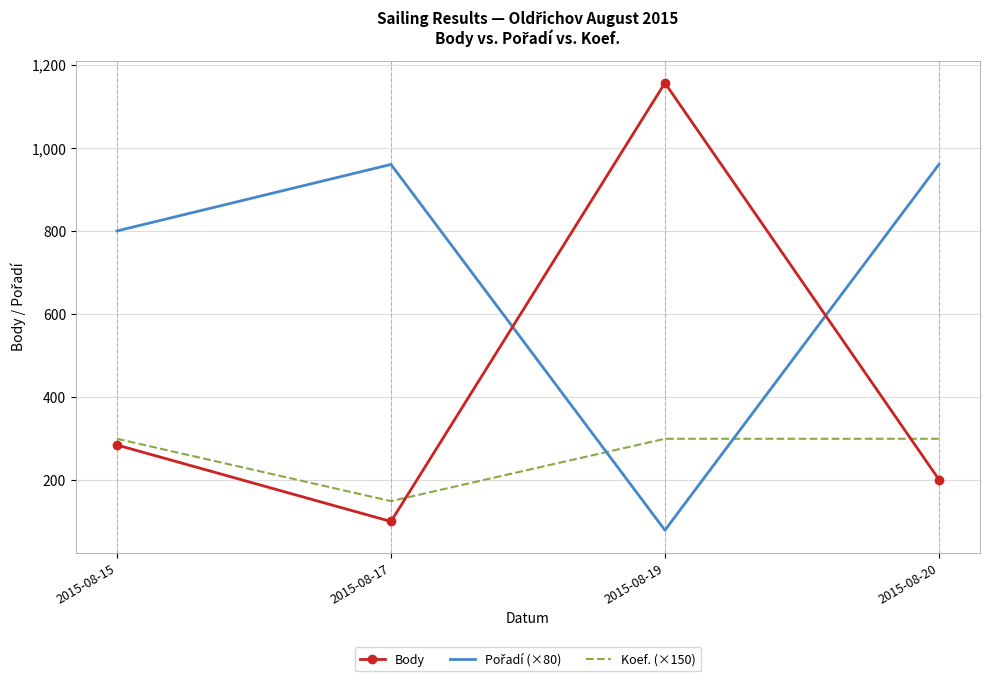

What is the spread (max minus min) of values at 2015-08-15?

515